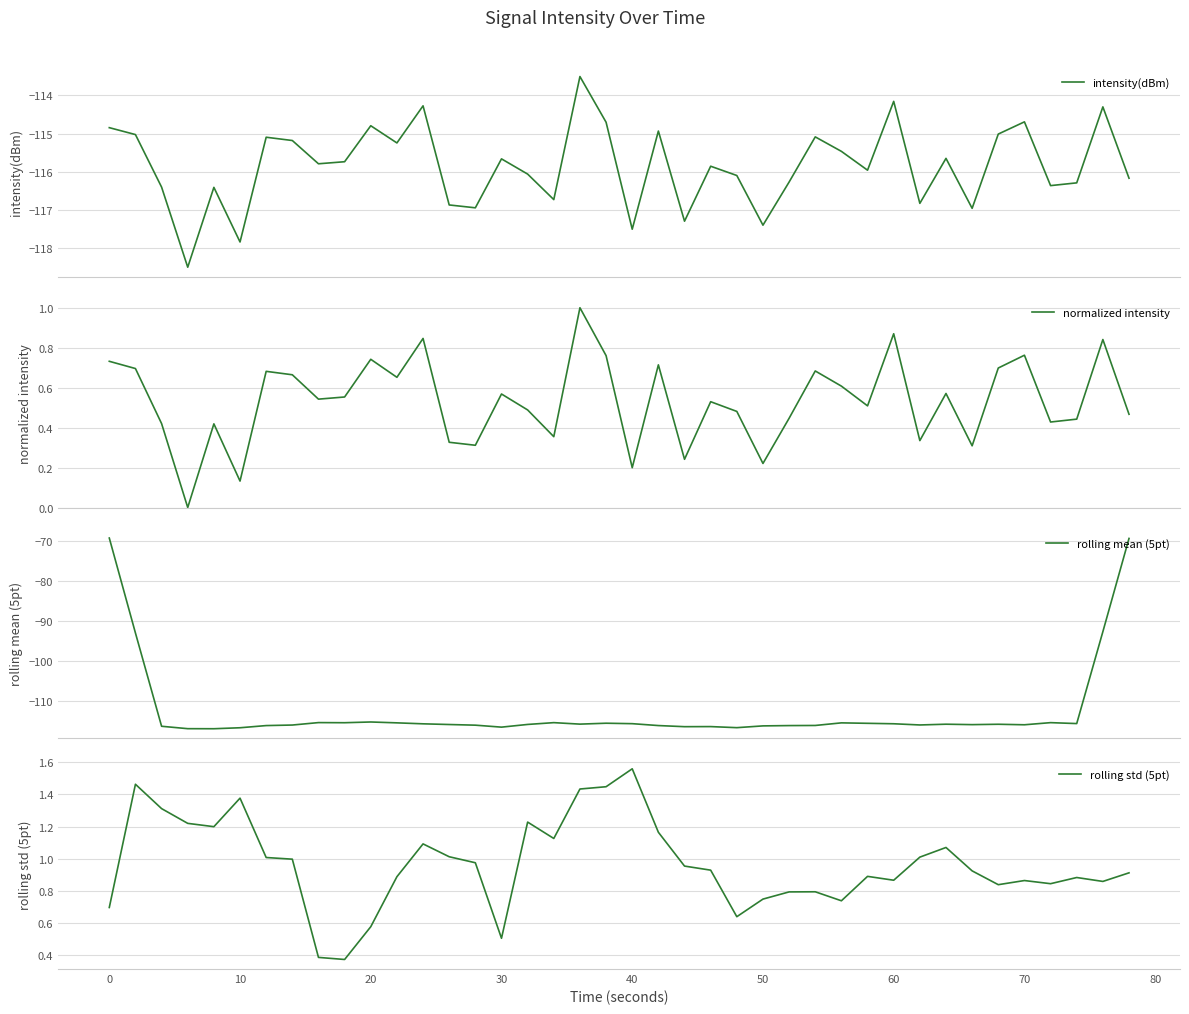

What is the maximum value shown in the chart?

1.6